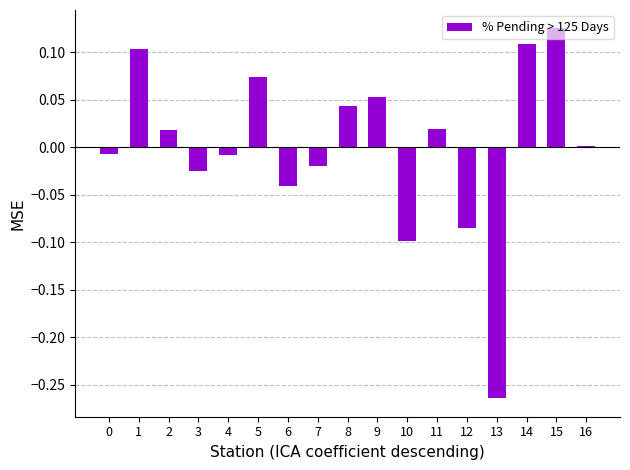

How many distinct data groups are displayed?

1